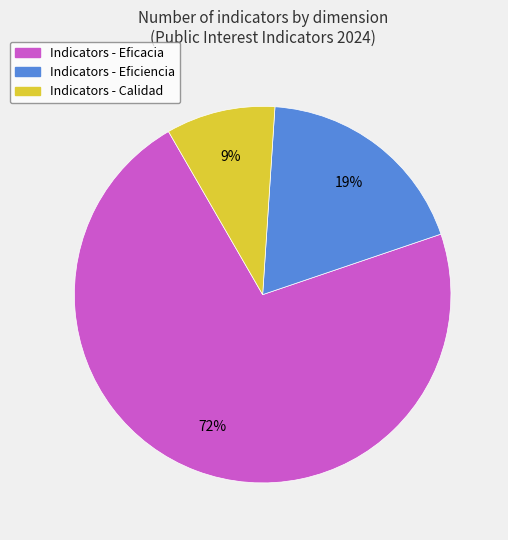

Combined, do Indicators - Calidad and Indicators - Eficacia account for over 50%?

Yes